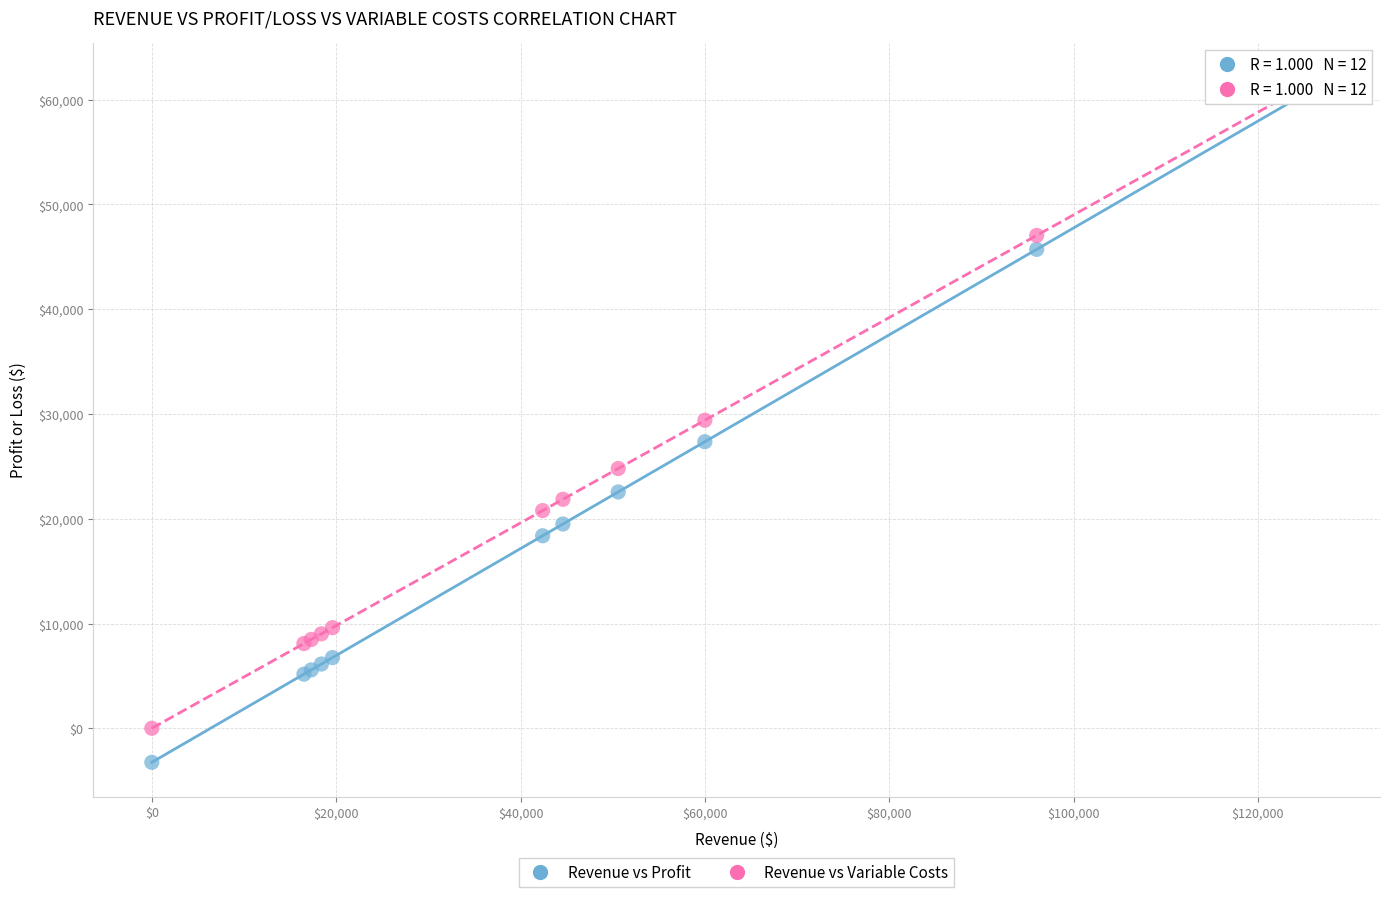

Which series reaches the maximum Y coordinate?

Revenue vs Variable Costs